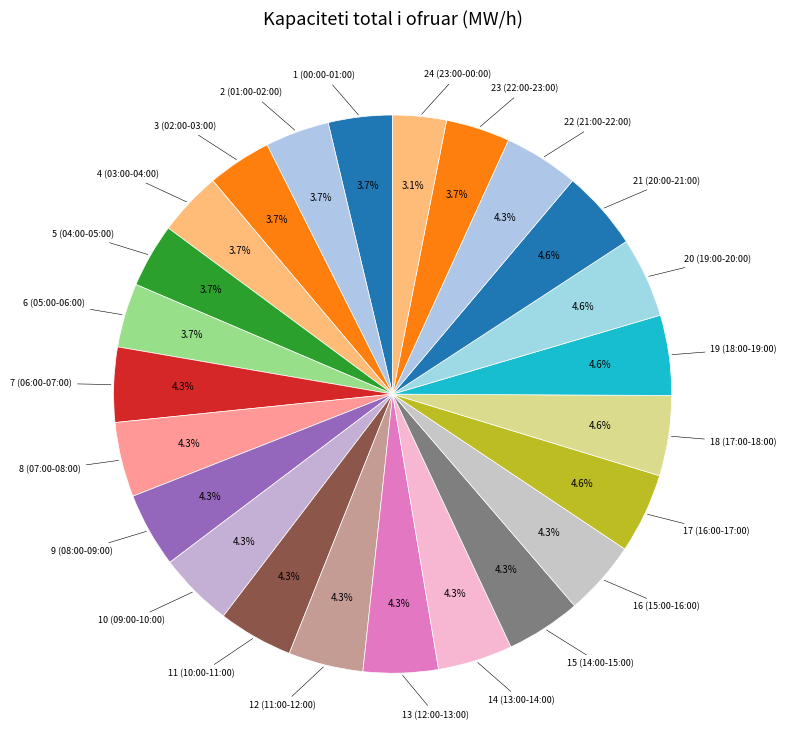

To the nearest percent, what percentage of the pie is 3 (02:00-03:00)?

4%